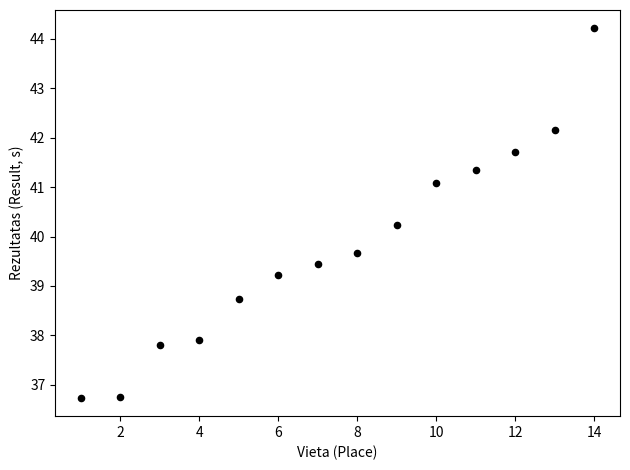

What Y value in the scatter plot is closest to 40?

40.2